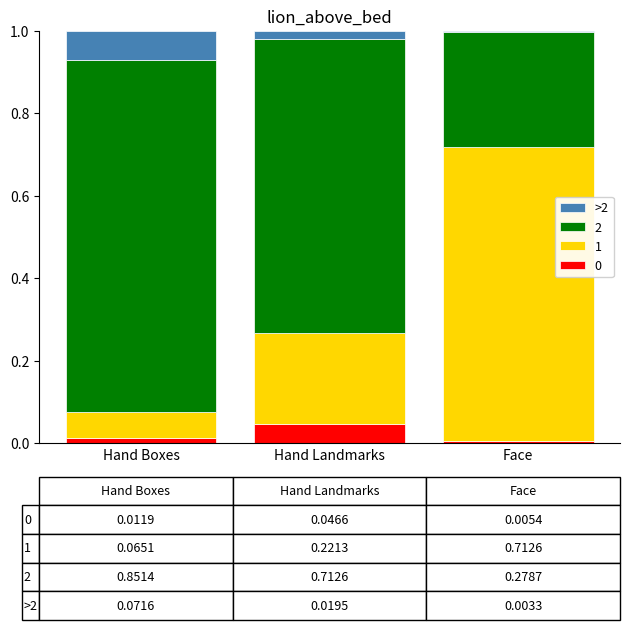

Does the chart contain stacked bars?

Yes